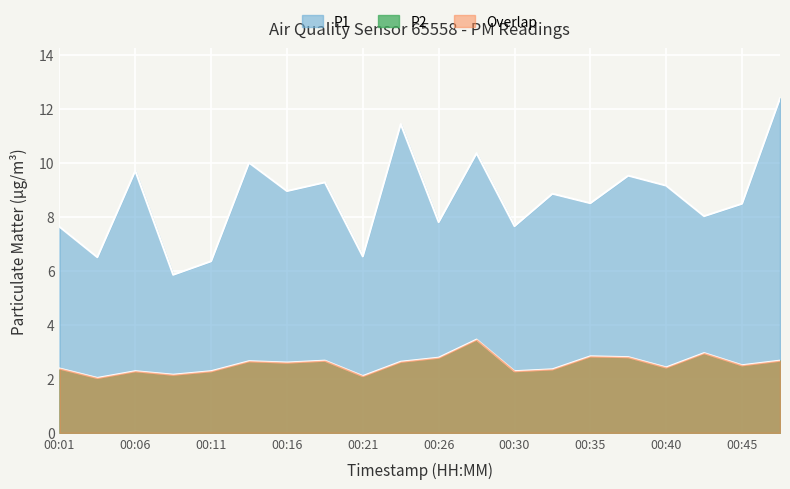

How many lines are shown in the chart?

2